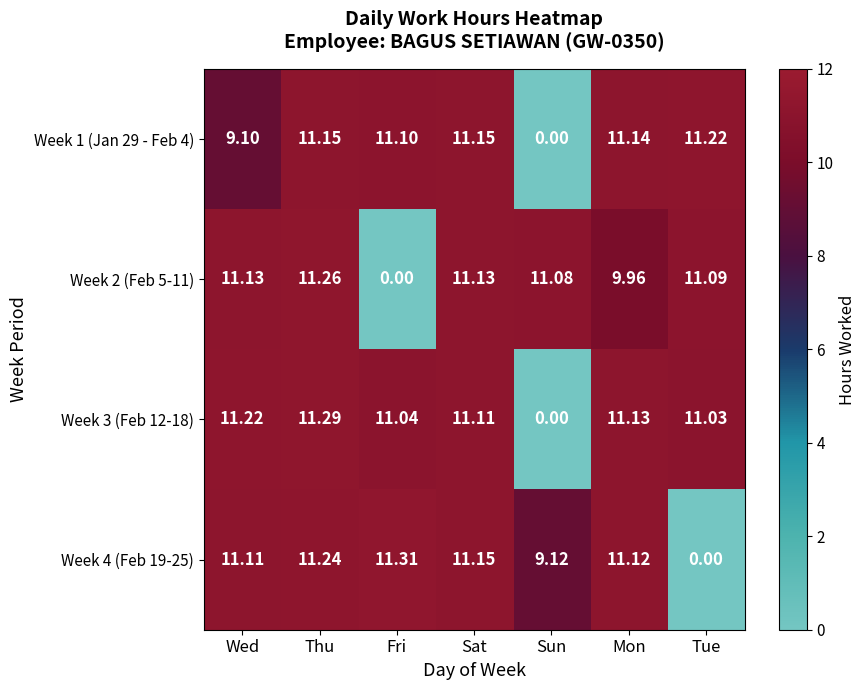

How many values in the Week 1 (Jan 29 - Feb 4) series are below 11?

2